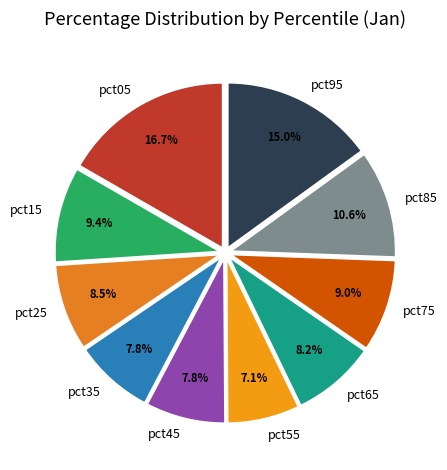

Is it true that pct85 is 4% of the pie?

False